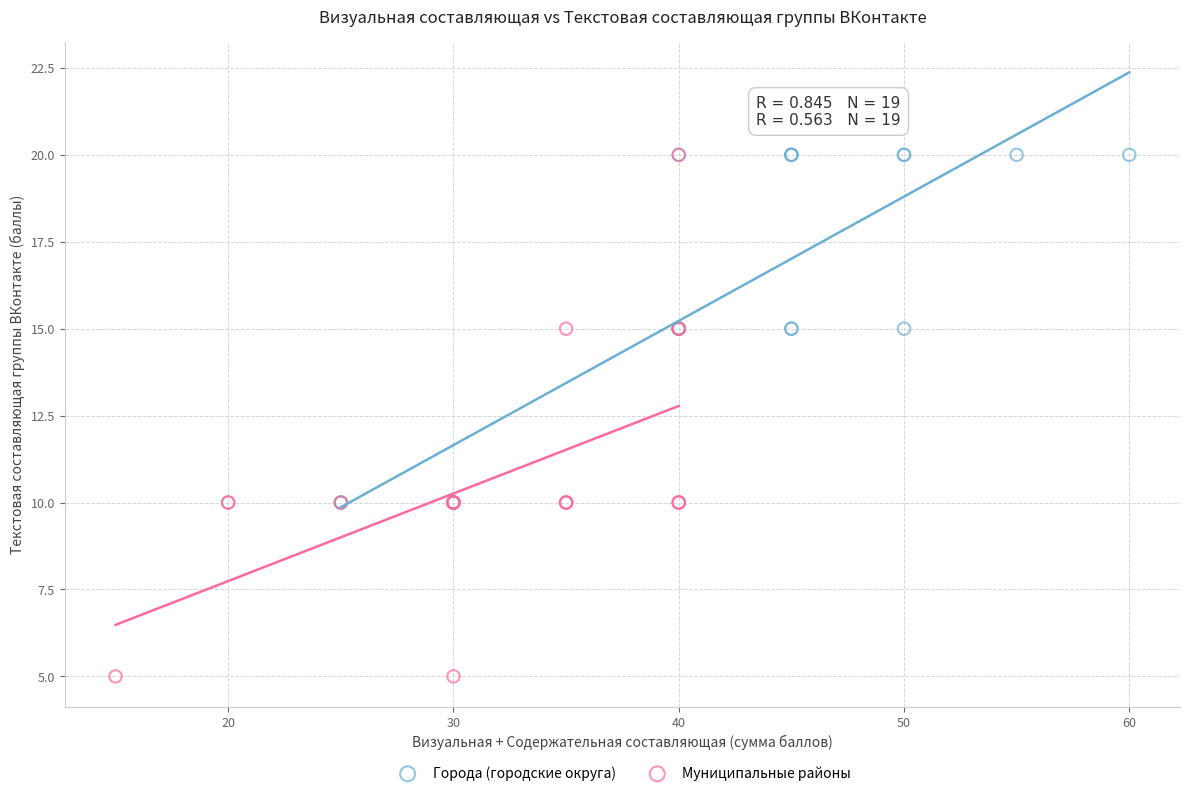

Which series has the largest Y range (max minus min)?

Муниципальные районы